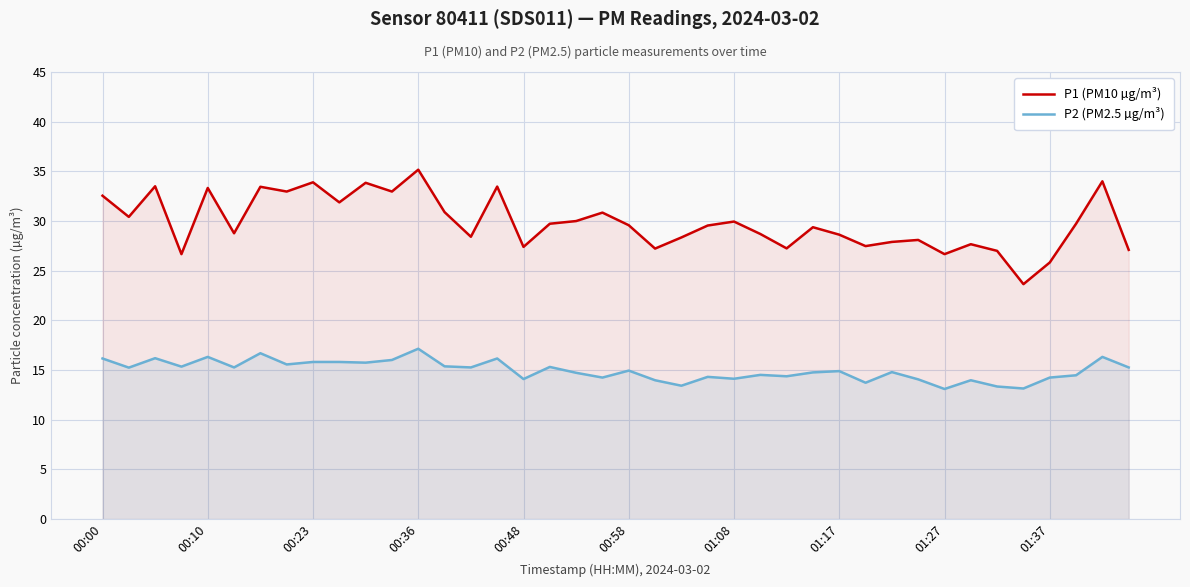

True or false: P1 (PM10 µg/m³) and P2 (PM2.5 µg/m³) cross at least once.

False